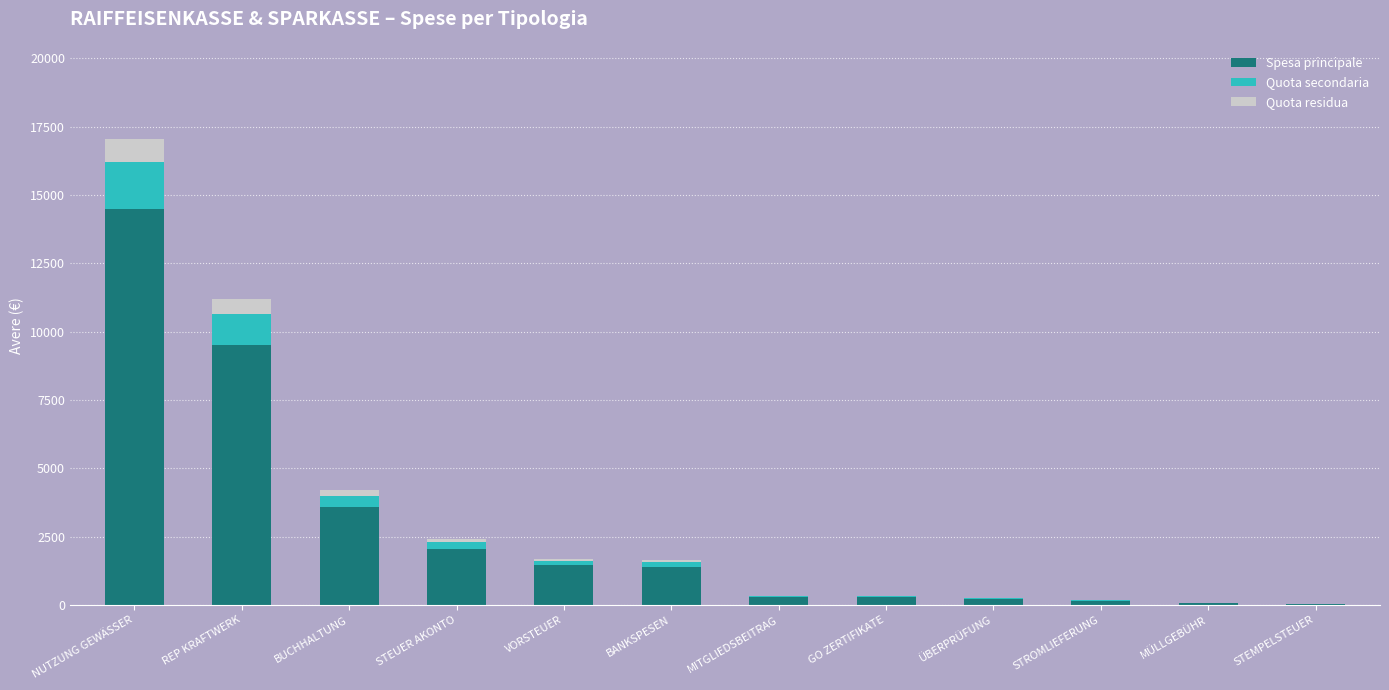

At which label does Spesa principale reach its peak?

NUTZUNG GEWÄSSER